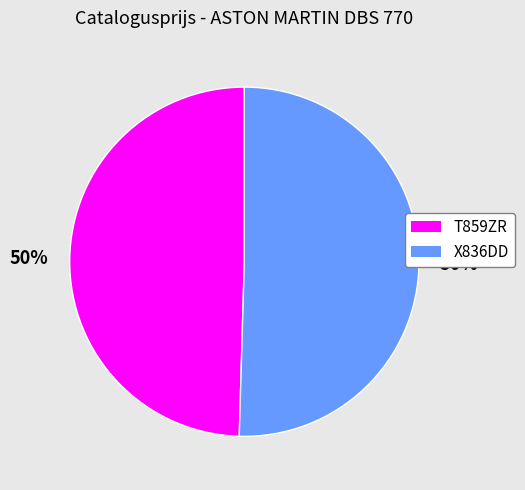

What percentage is the X836DD slice, to the nearest percent?

50%